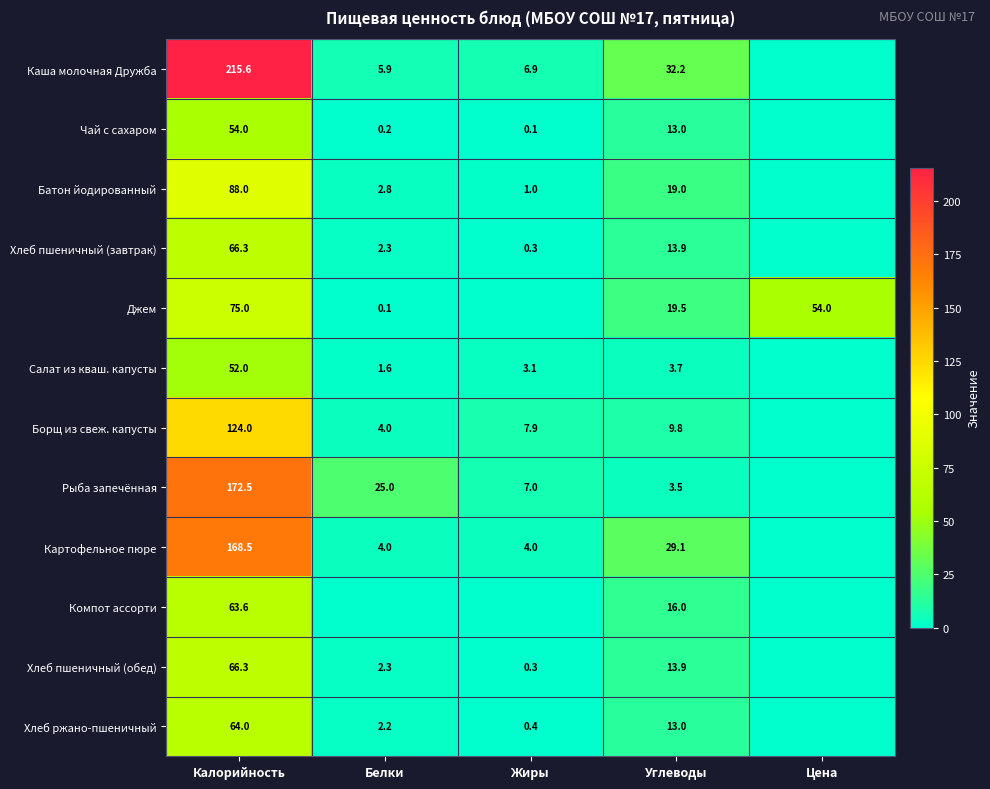

Is the value of Салат из кваш. капусты at Жиры greater than the value of Хлеб пшеничный (обед) at Калорийность?

No